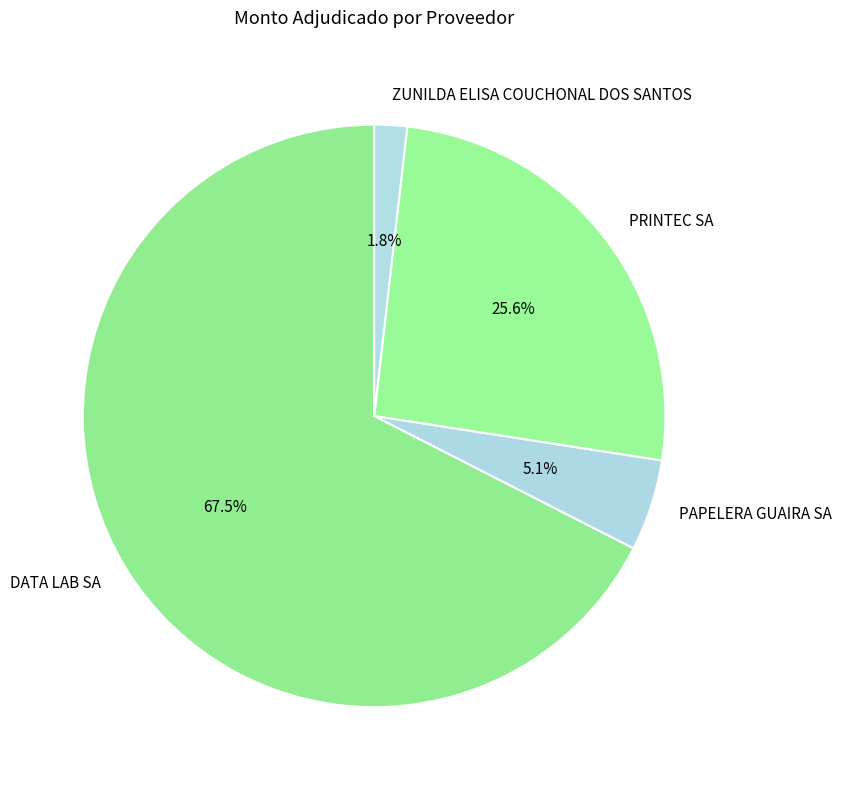

Which category has the smallest portion of the pie?

ZUNILDA ELISA COUCHONAL DOS SANTOS